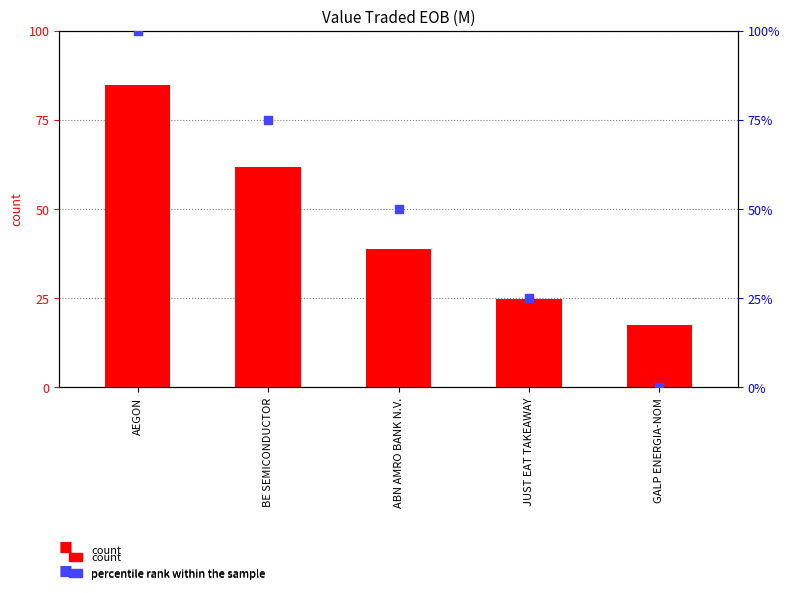

Is the value of percentile rank within the sample at JUST EAT TAKEAWAY greater than the value of count at ABN AMRO BANK N.V.?

No